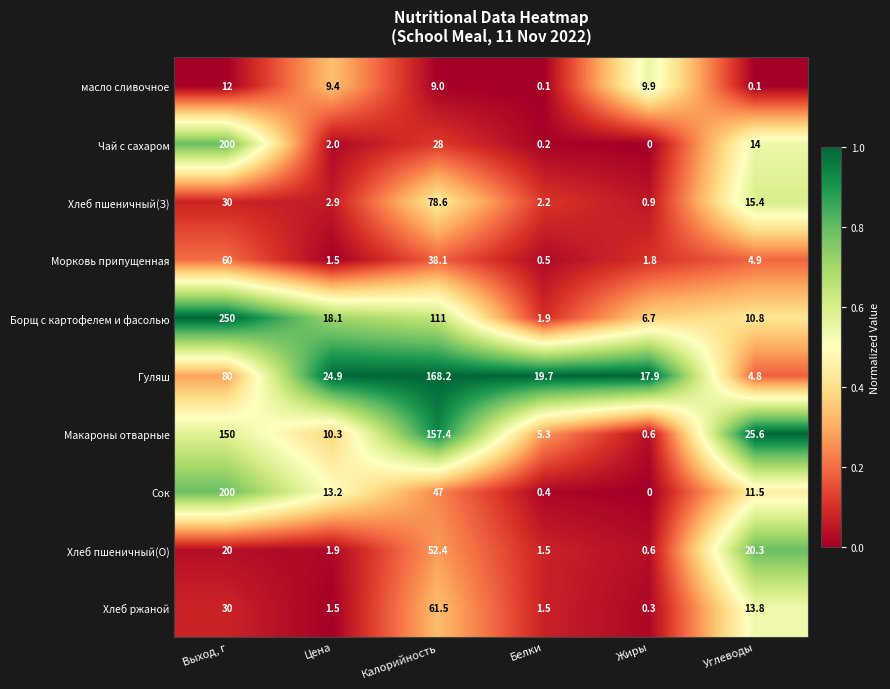

What is the difference between the maximum and minimum values in the Хлеб ржаной series?

61.2